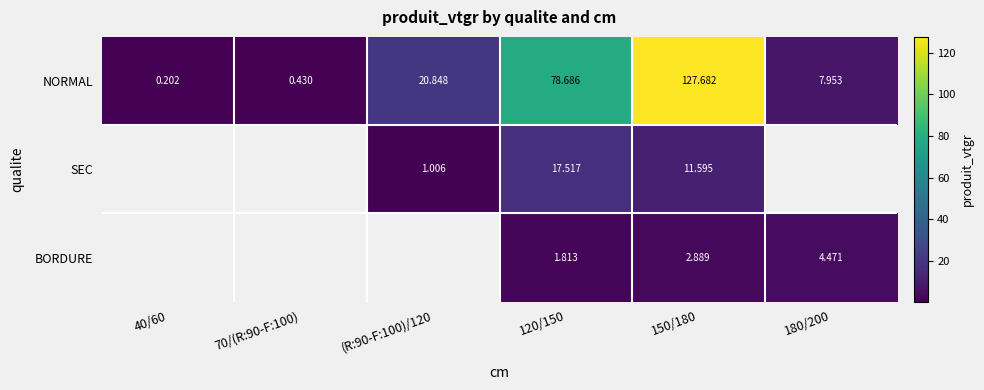

Is the value of NORMAL at (R:90-F:100)/120 greater than the value of BORDURE at 150/180?

Yes